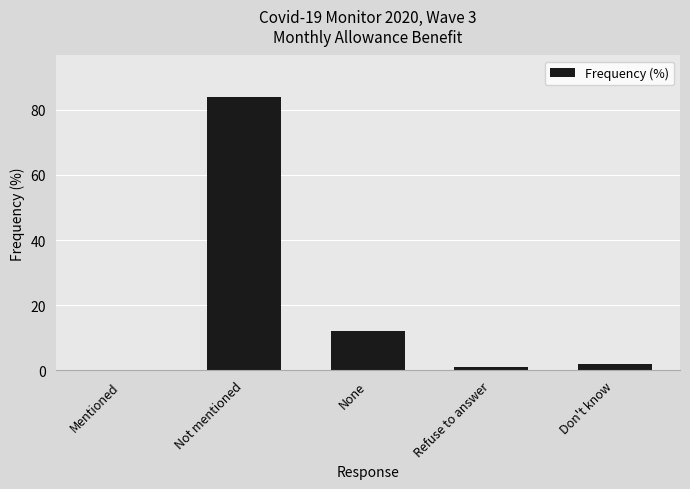

What value does the data have at None?

12